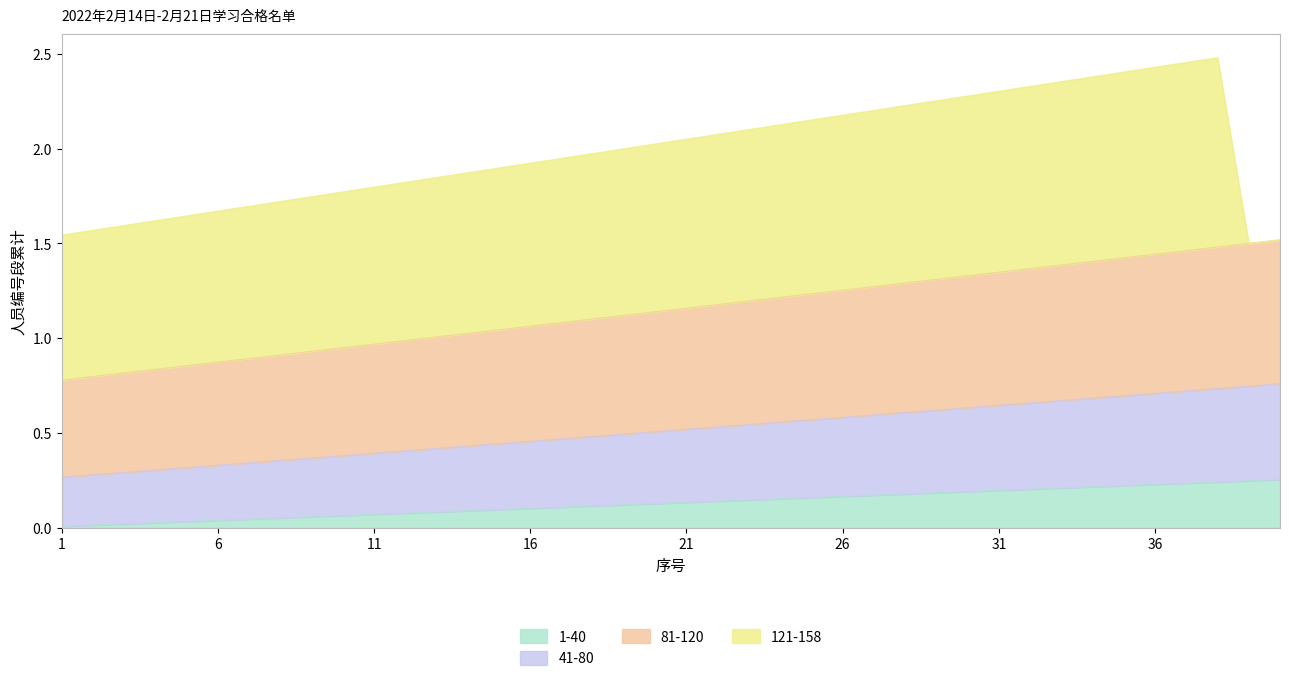

Does the chart have visible grid lines?

No